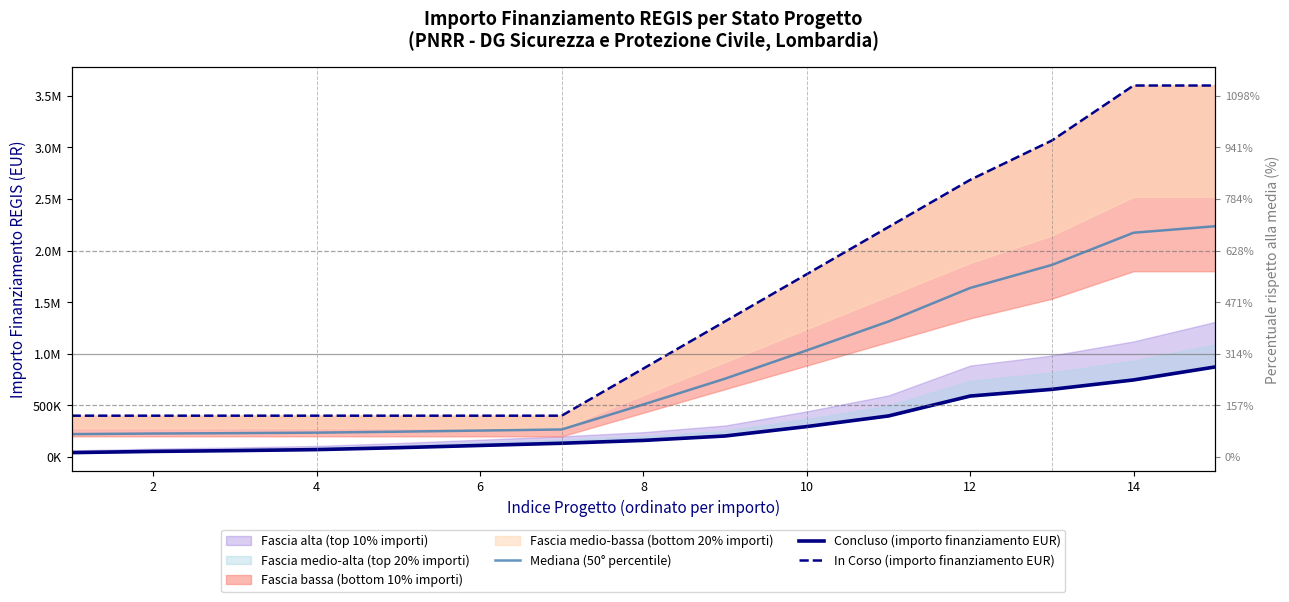

How many data points in Concluso (importo finanziamento EUR) are above 160279?

8